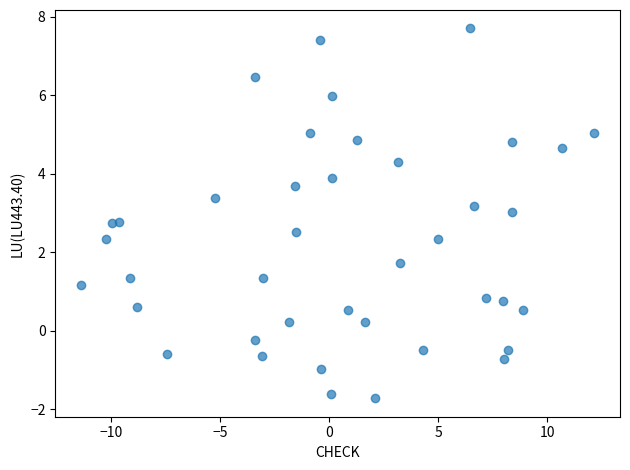

What is the range of X values (max minus min)?

23.5